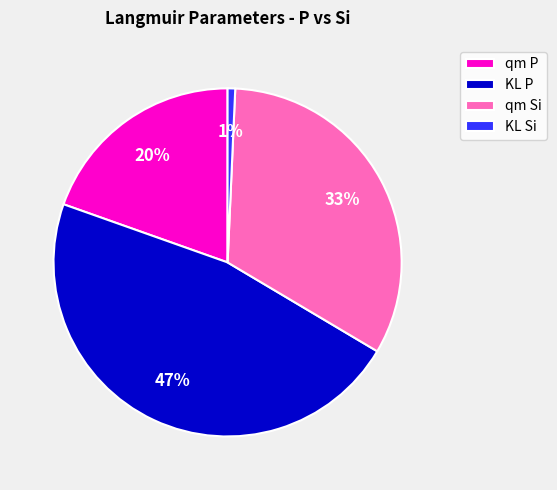

How many slices are in this pie chart?

4